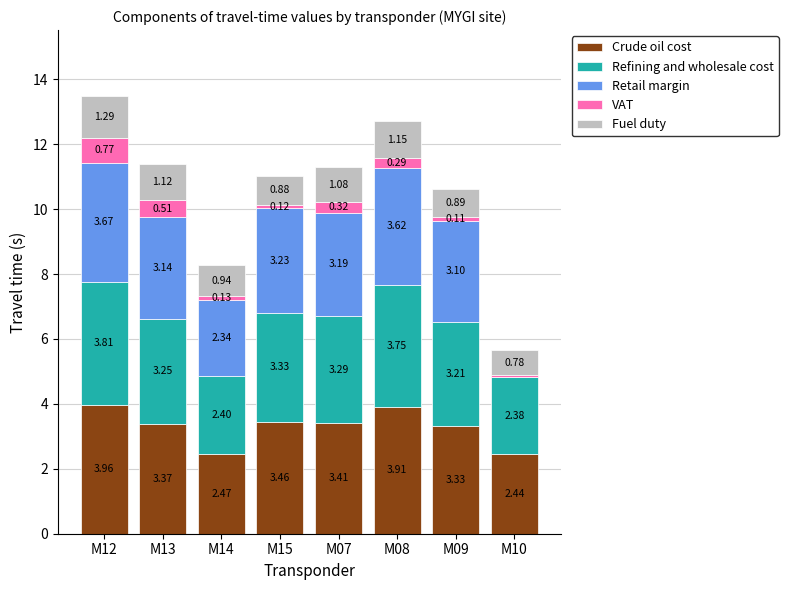

At which category is the sum across all series the highest?

M12